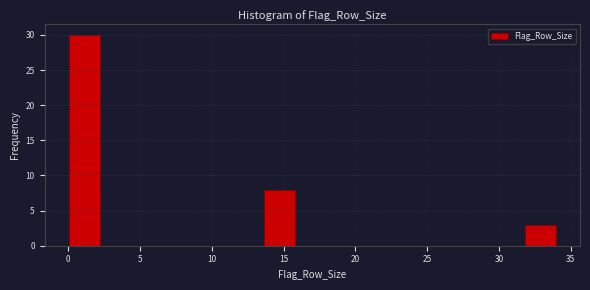

Over which range of the x-axis is the bar tallest?

0.0 to 2.5